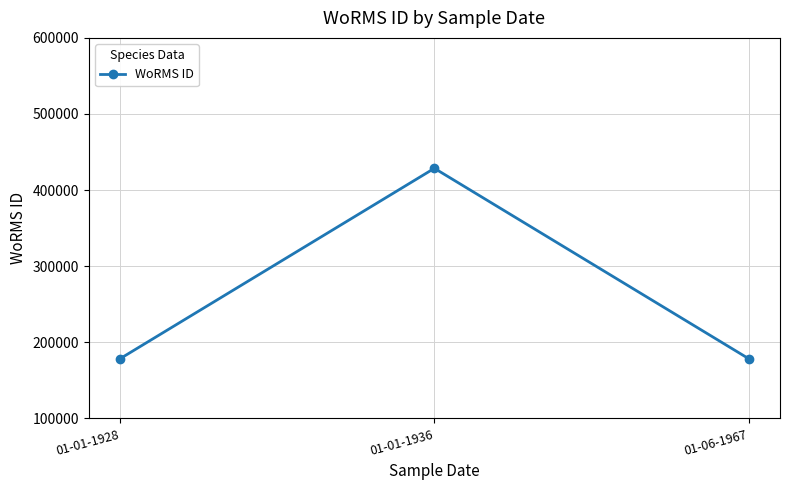

Count the values in the range 178590 to 428635.

3